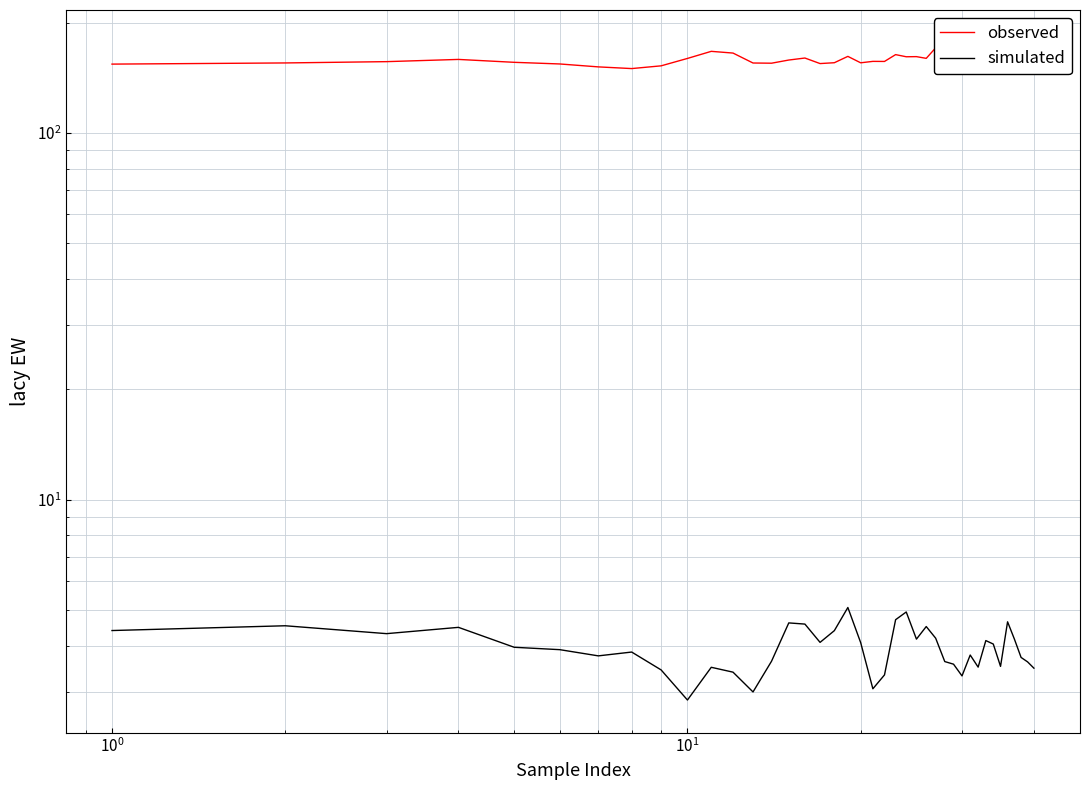

What is the difference between the maximum and minimum values in the simulated series?

2.2